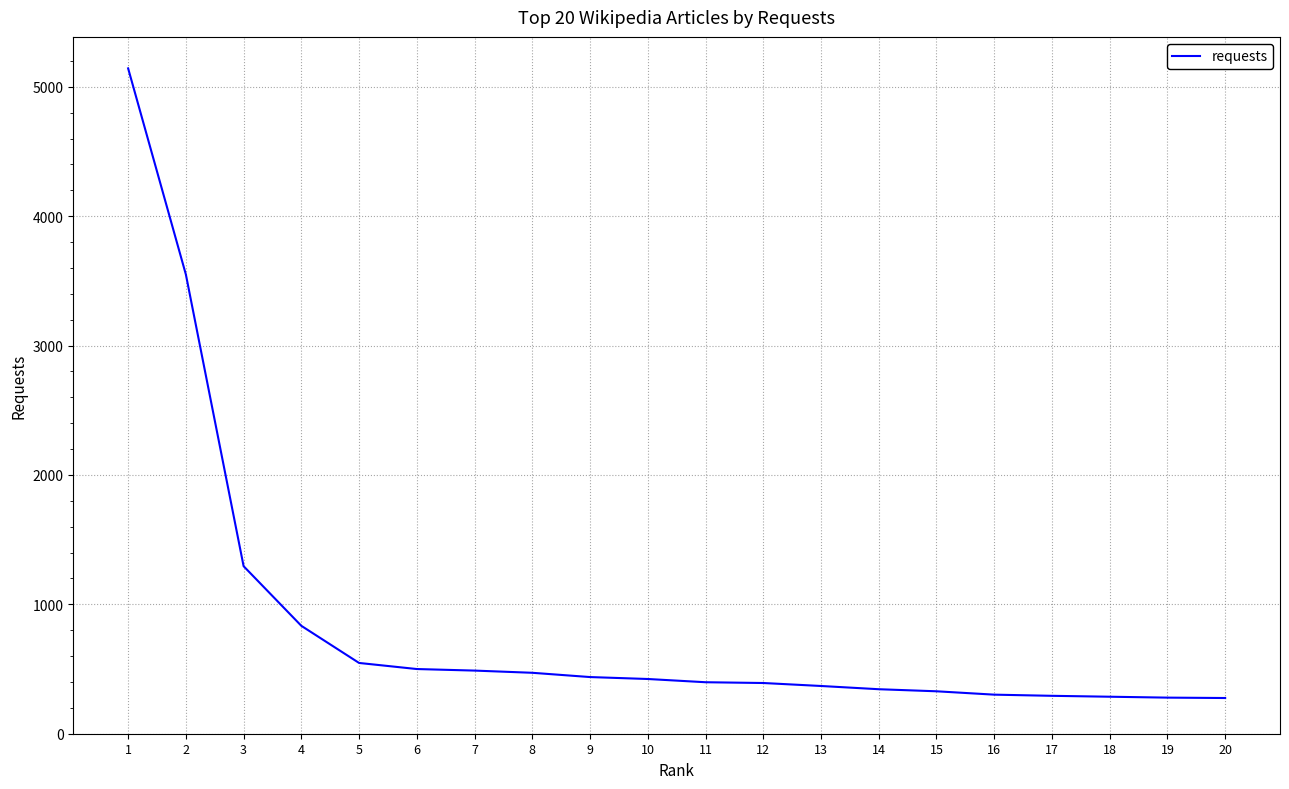

What is the sum of the values at 20 and 7?

764